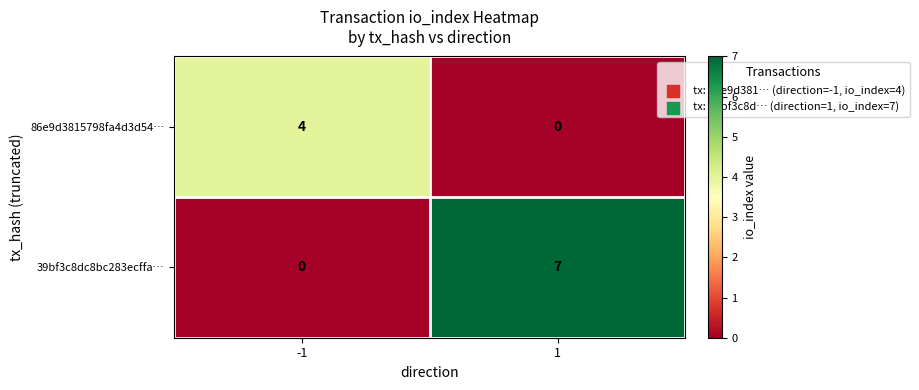

Rank the series by their average value, from highest to lowest.

39bf3c8dc8bc283ecffa…, 86e9d3815798fa4d3d54…